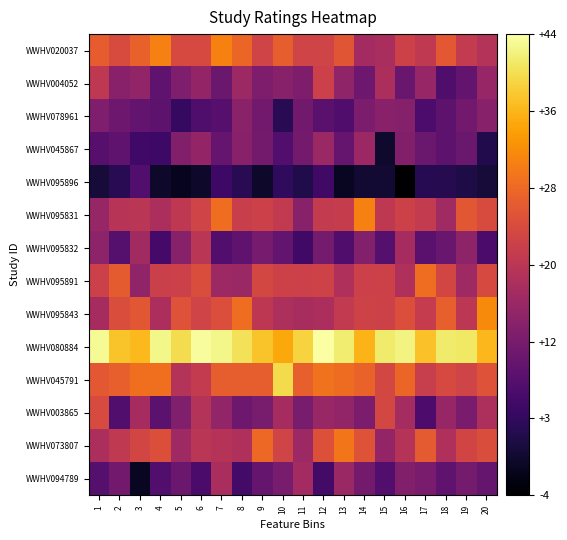

Rank the series by their maximum value, from lowest to highest.

WWHV095896, WWHV078961, WWHV045867, WWHV094789, WWHV095832, WWHV004052, WWHV003865, WWHV095891, WWHV073807, WWHV020037, WWHV095831, WWHV095843, WWHV045791, WWHV080884